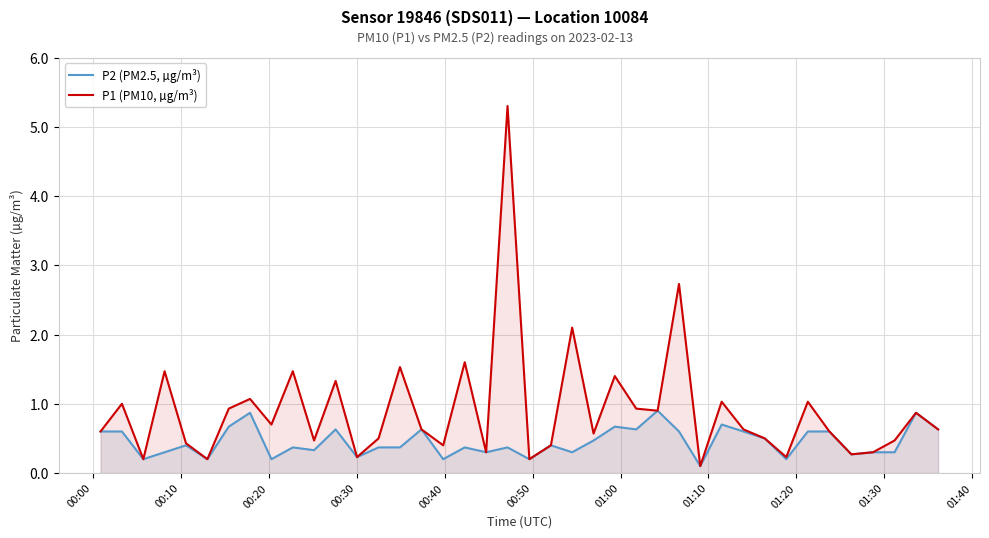

What is the maximum value shown in the chart?

5.3